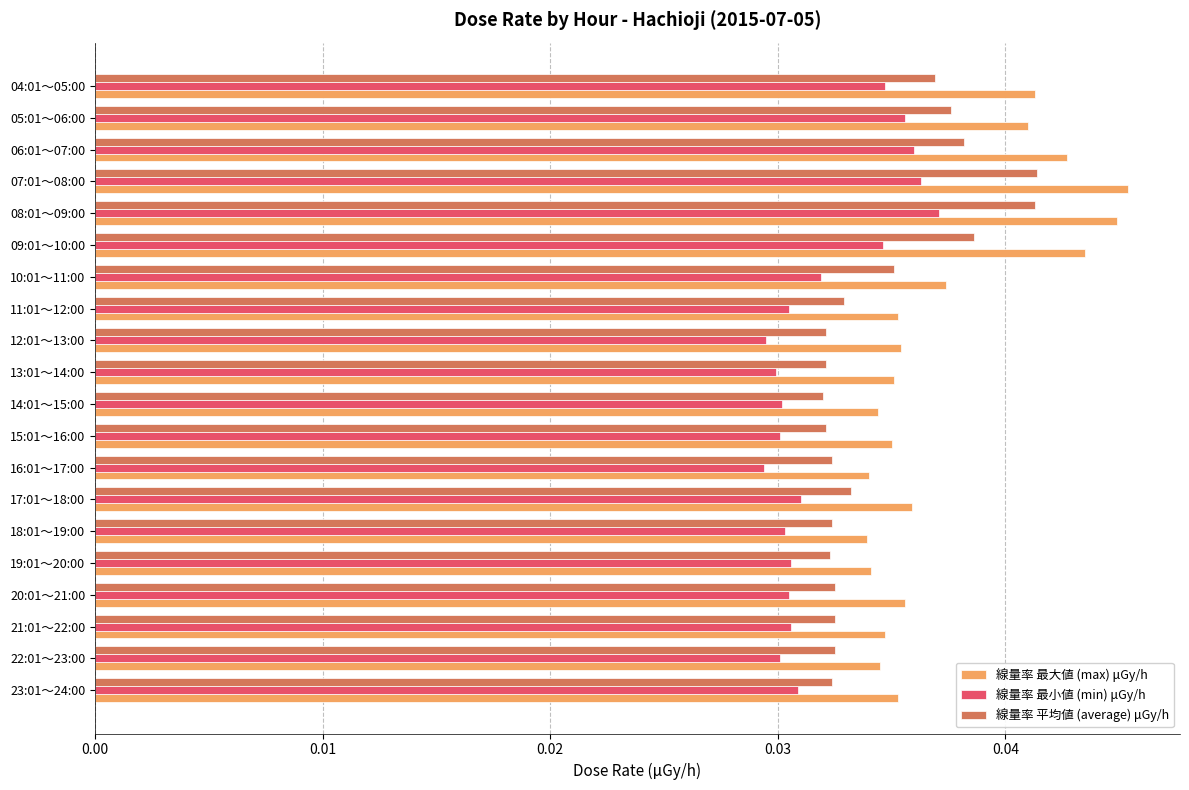

At how many categories does at least one series exceed 0?

20